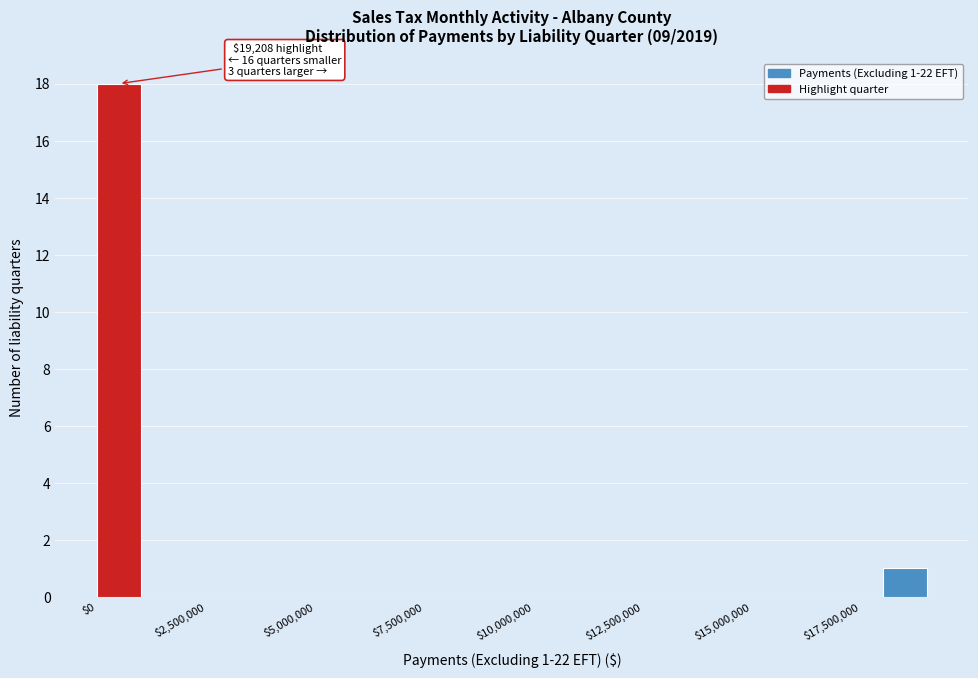

Read against the x-axis, roughly where is the centre of the tallest bar?

500000